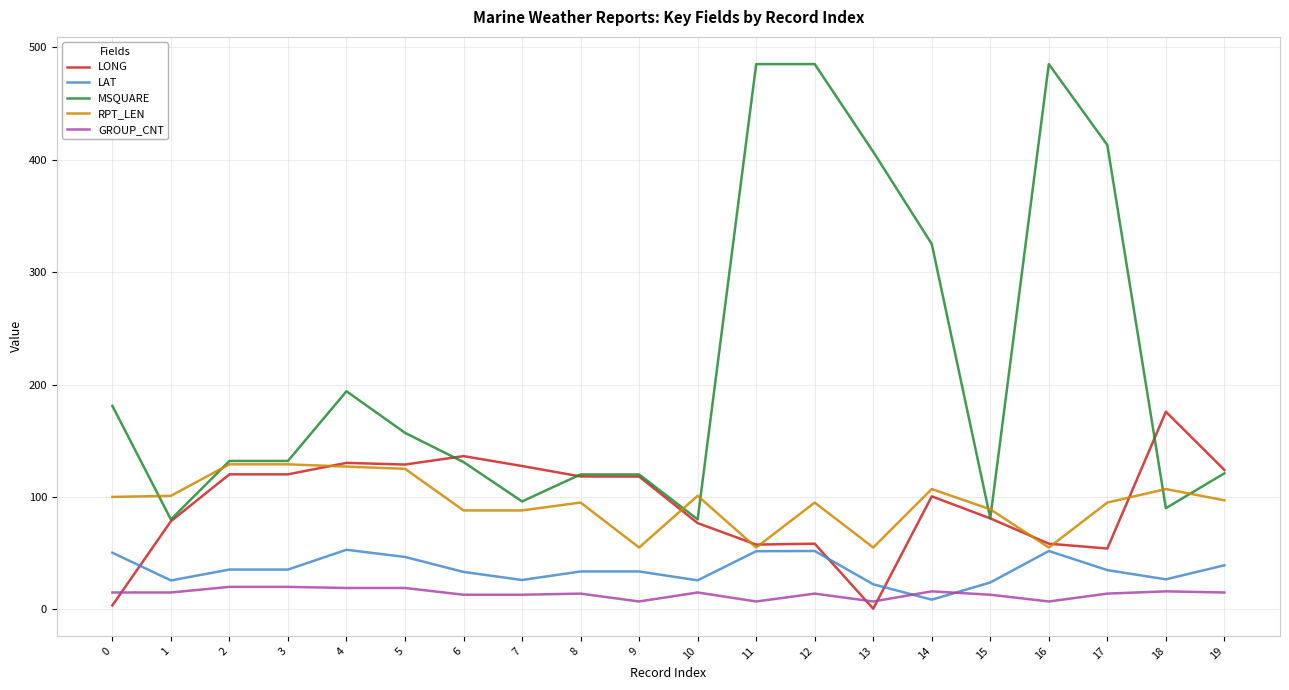

Is the value of GROUP_CNT at 17 greater than the value of MSQUARE at 3?

No